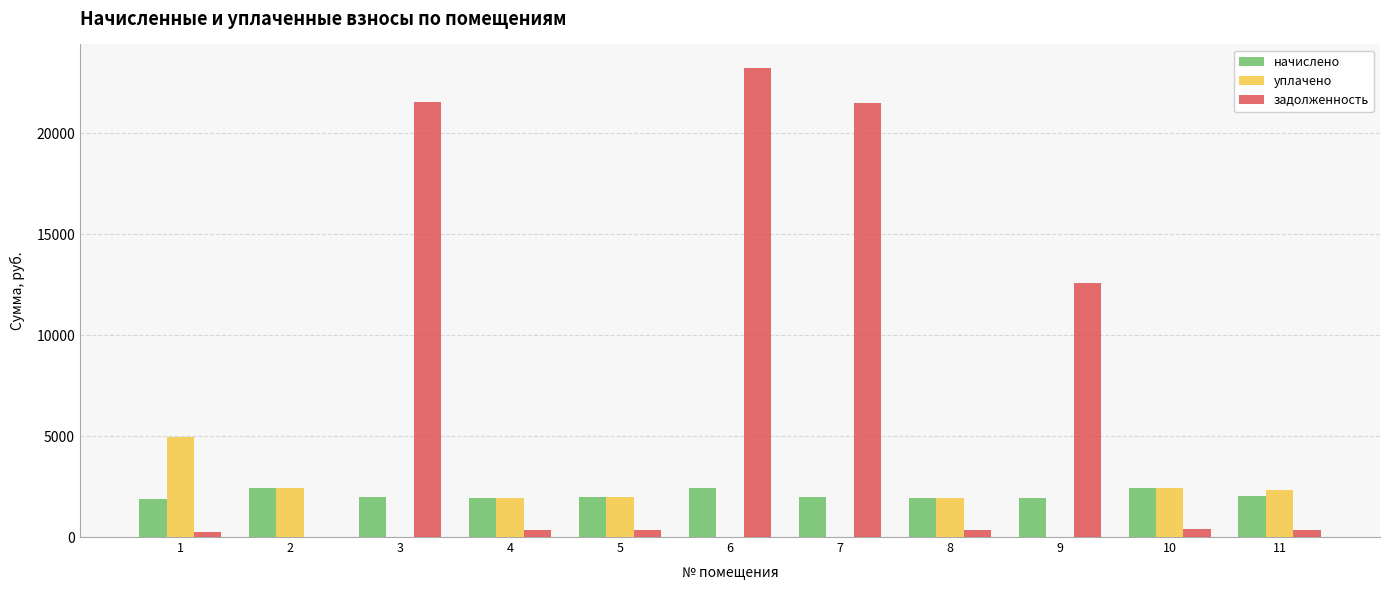

Count the number of categories in the chart.

11